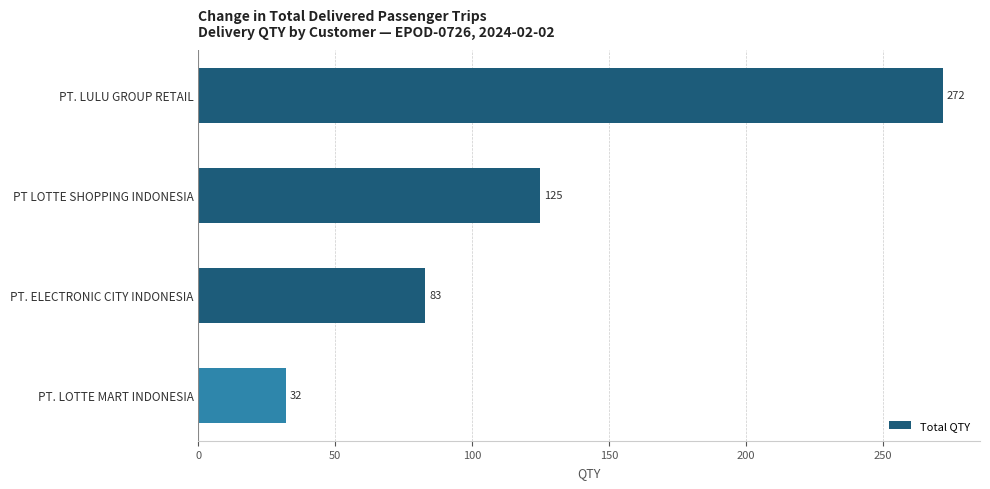

Which category has the lowest value across all series?

PT. LOTTE MART INDONESIA